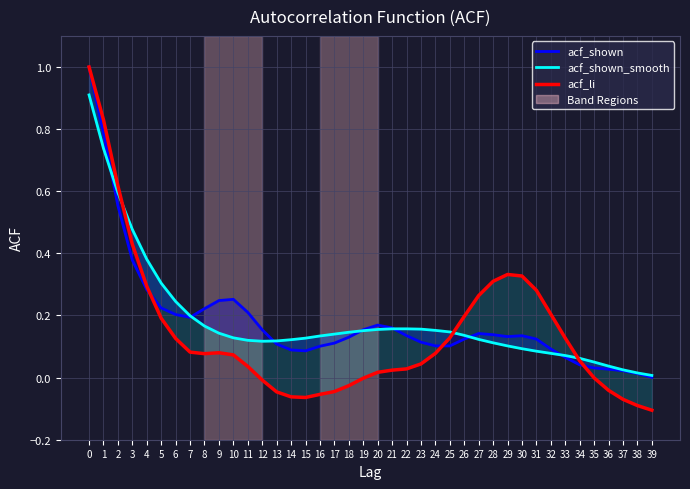

How many lines are shown in the chart?

3